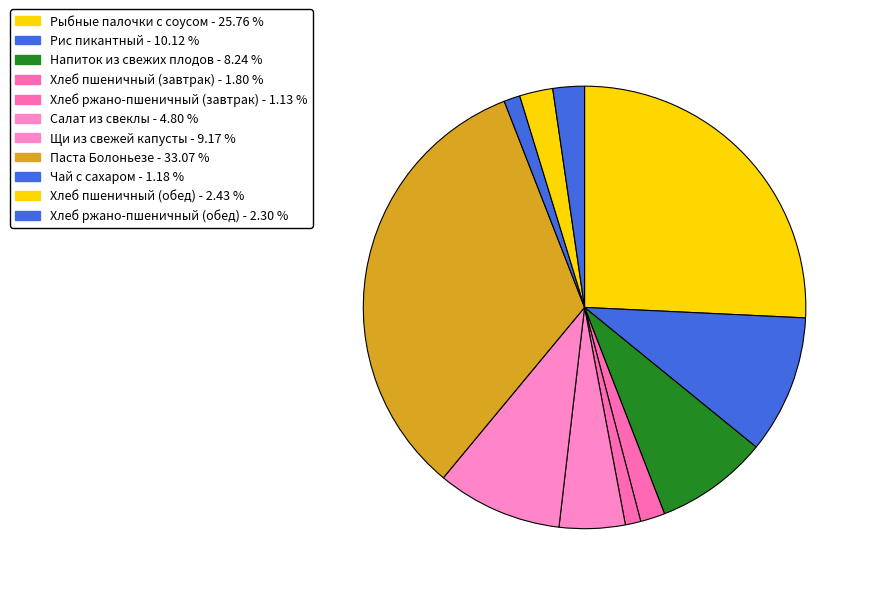

True or false: Хлеб ржано-пшеничный (обед) accounts for 2% of the total.

True